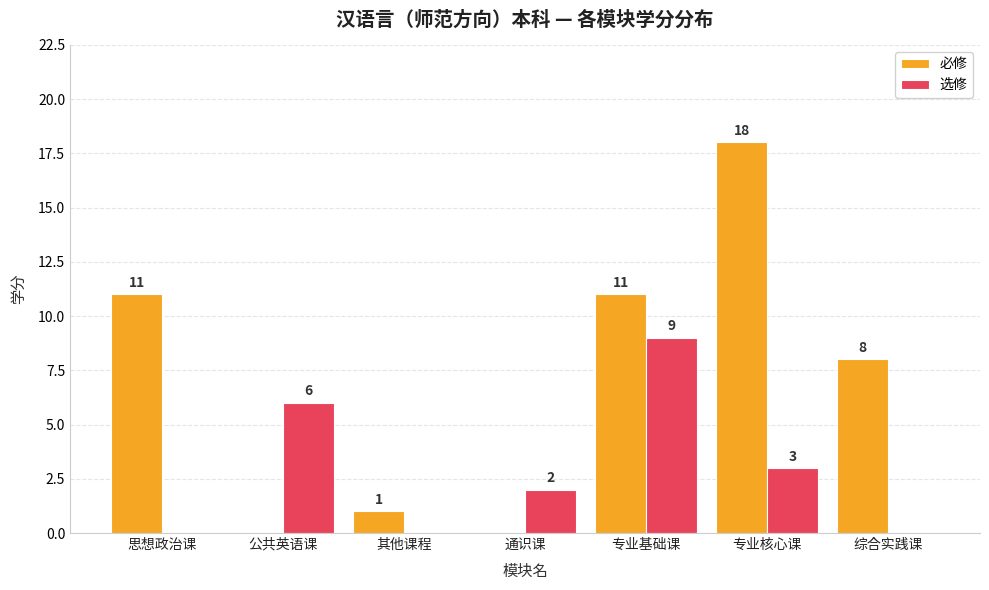

What is the greatest value displayed?

18